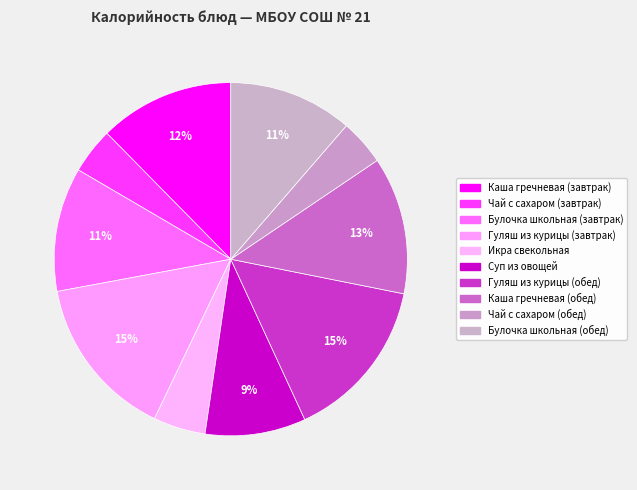

True or false: Каша гречневая (обед) accounts for 1% of the total.

False